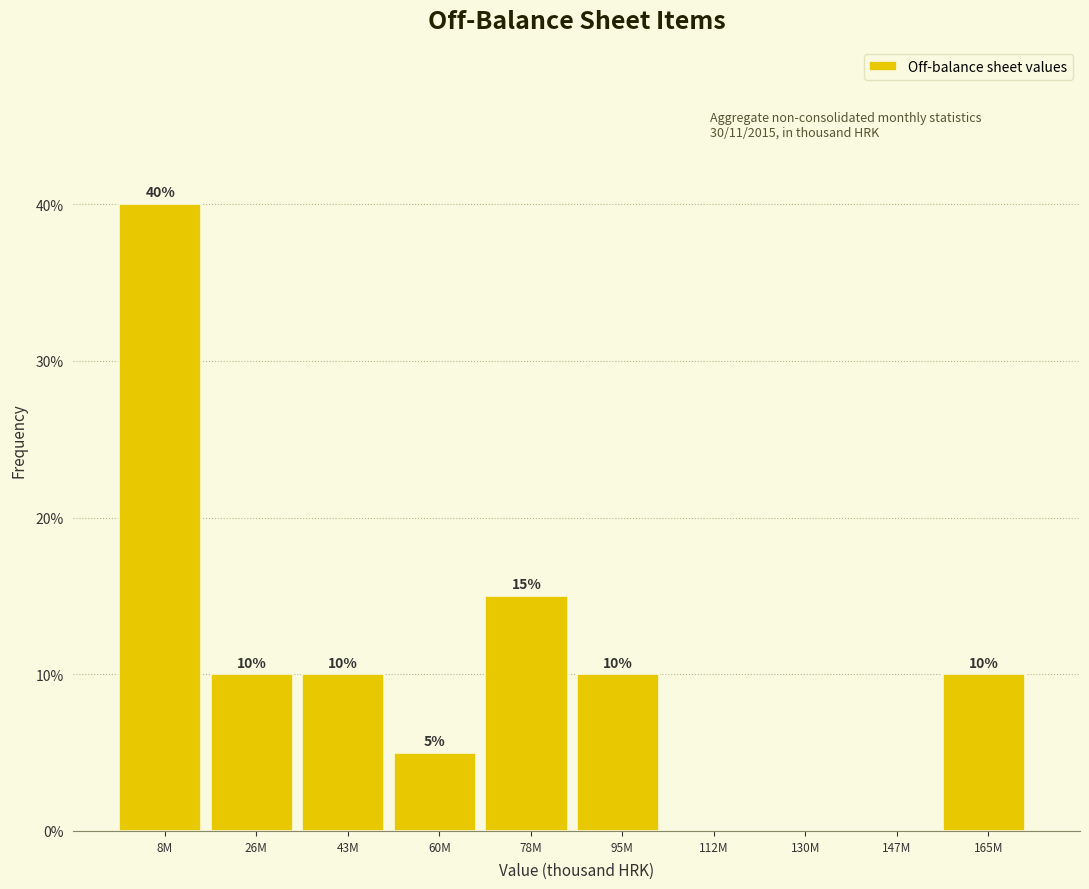

Reading left to right, list all the values displayed in this chart.

8M=40	26M=10	43M=10	60M=5	78M=15	95M=10	112M=0	130M=0	147M=0	165M=10